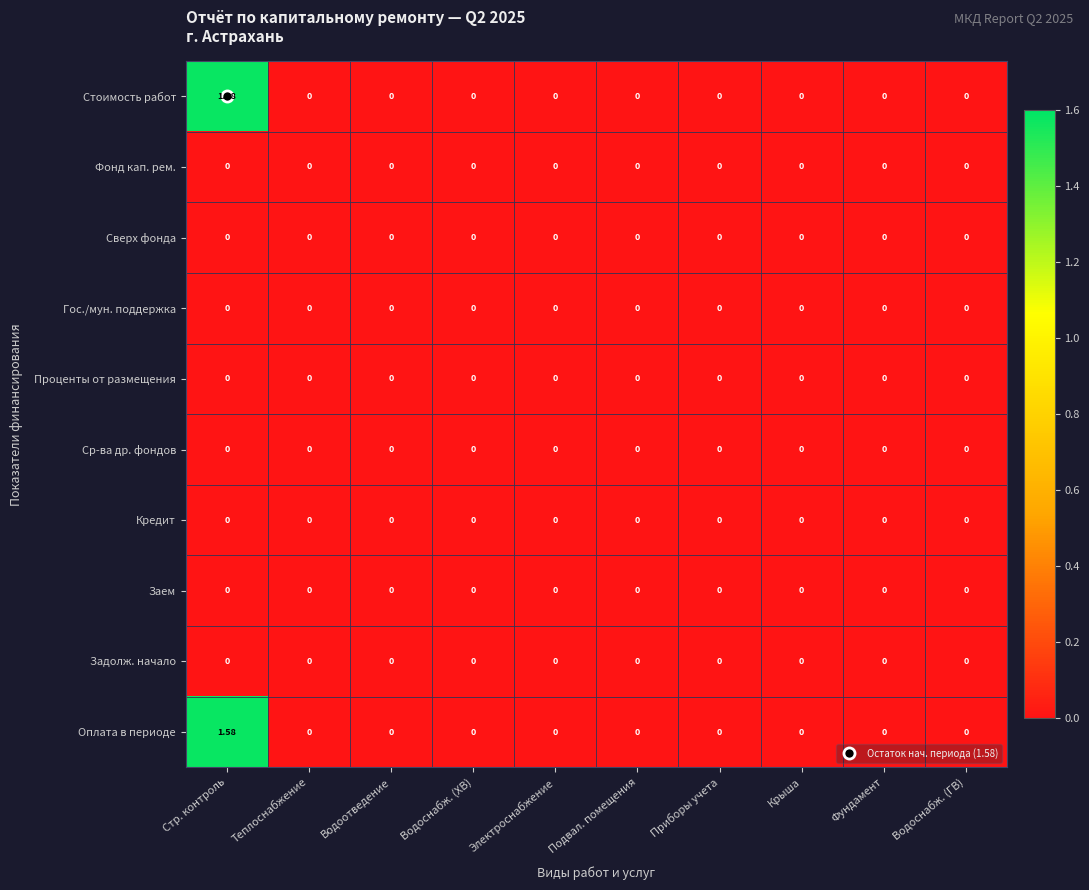

Is the value of Стоимость работ at Стр. контроль greater than the value of Фонд кап. рем. at Крыша?

Yes